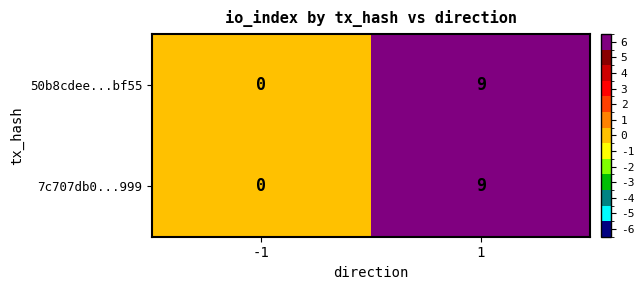

How many series are shown in this chart?

2